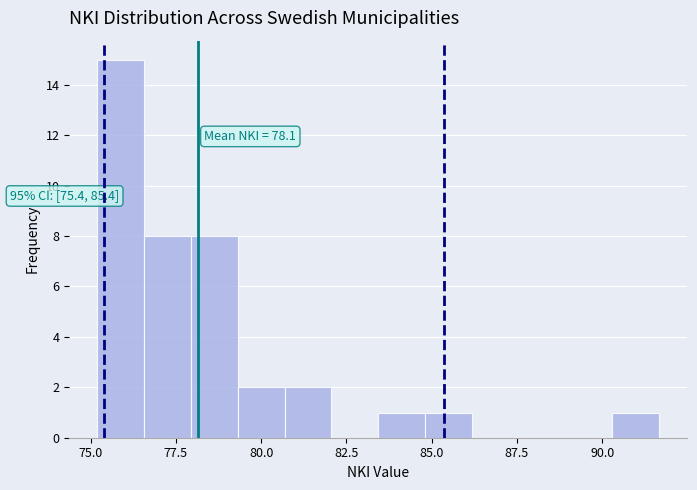

Around what value on the x-axis is the tallest bar? Give the approximate position of its centre, as read against the axis.

76.0